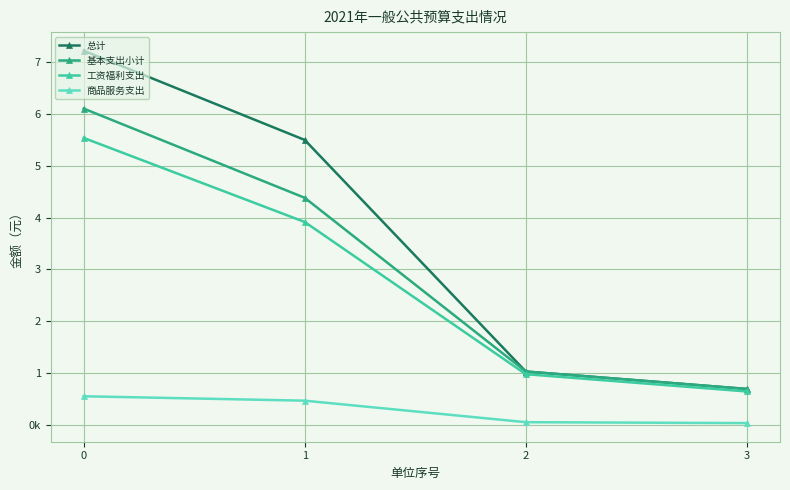

At which label does 总计 reach its minimum?

3